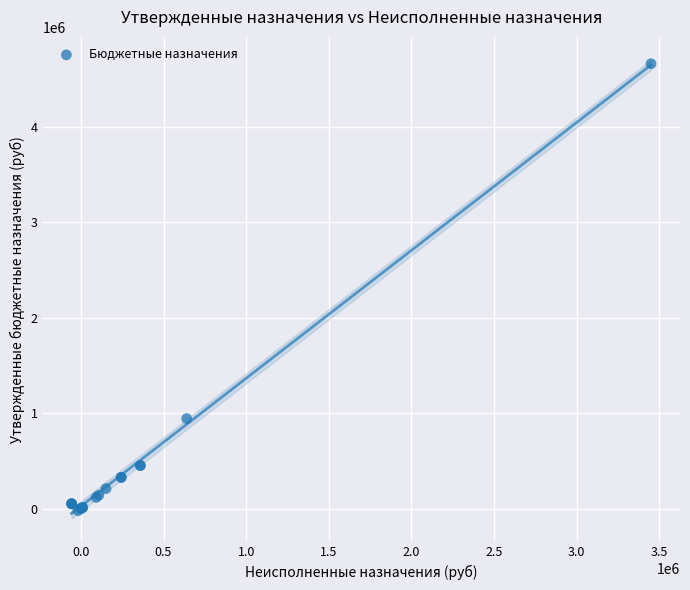

What Y value in the scatter plot is closest to 2317419?

942000.0